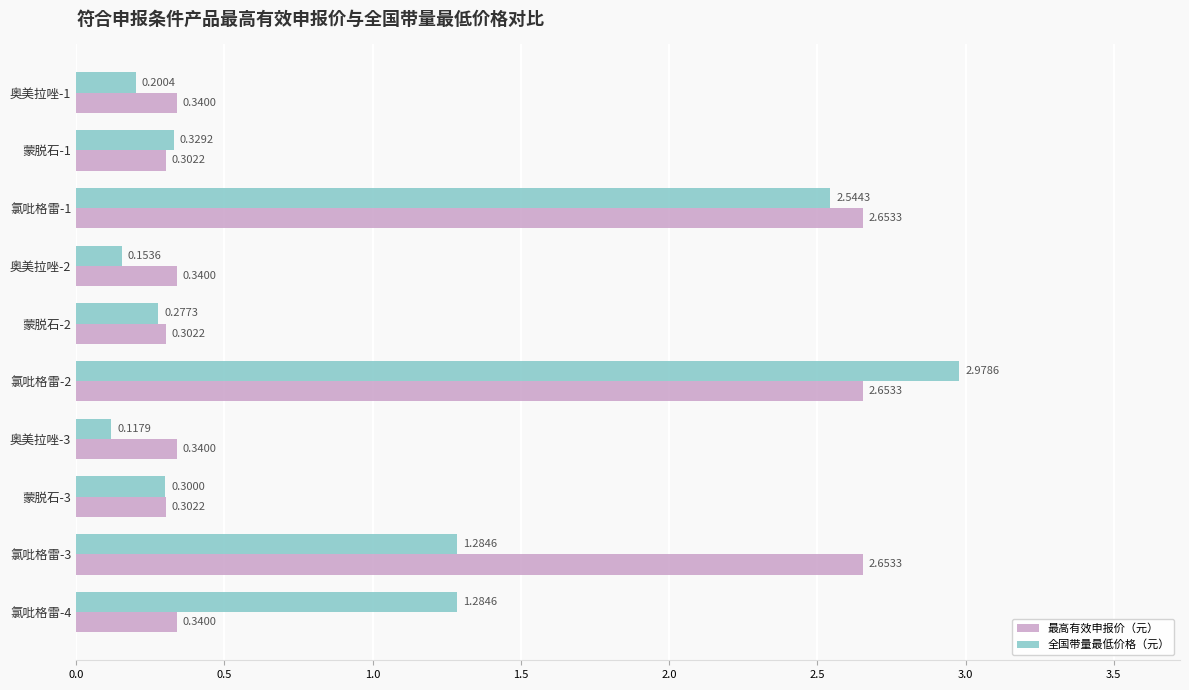

Rank the series at 奥美拉唑-1 from lowest to highest value.

全国带量最低价格（元）, 最高有效申报价（元）